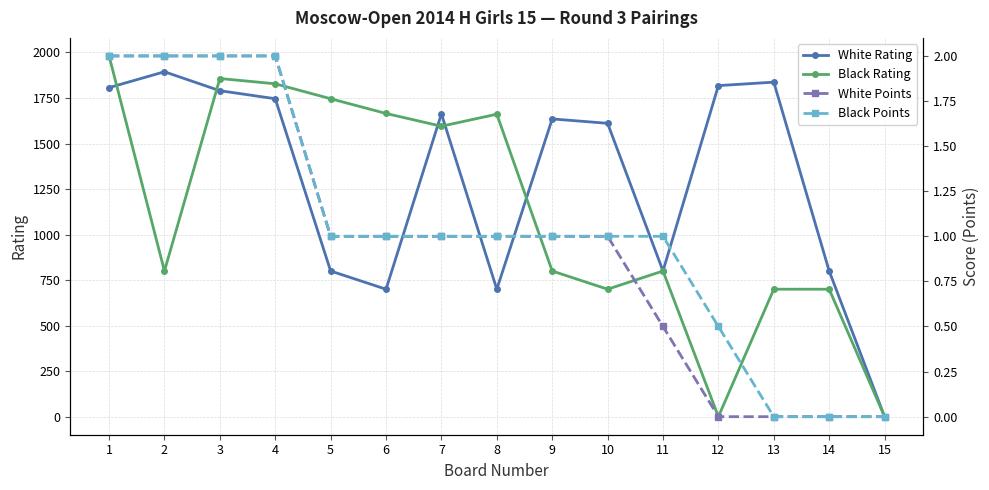

What is the sum of all Black Points values?

15.5